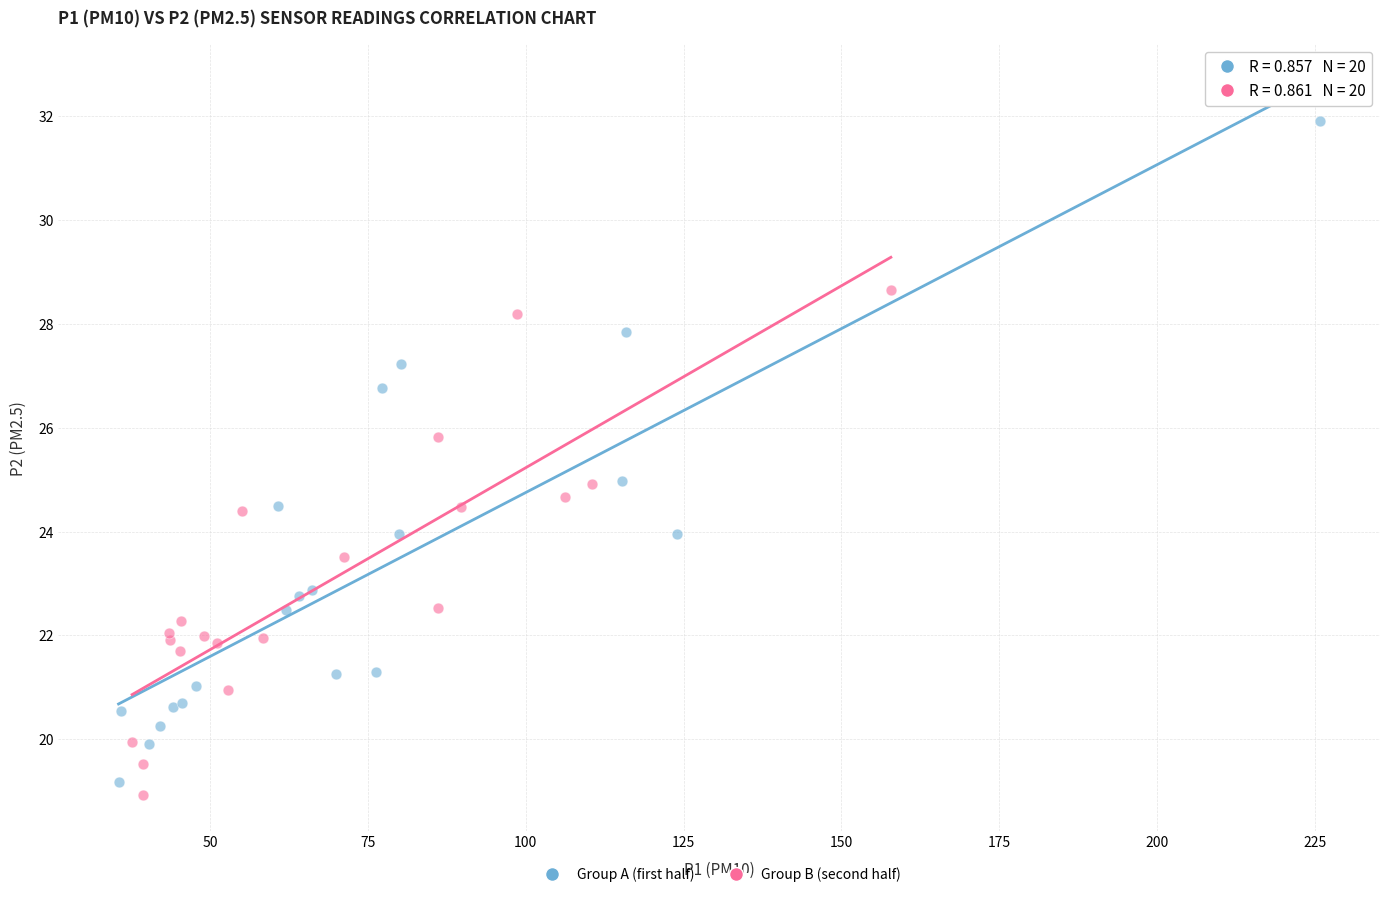

Which series has the largest Y range (max minus min)?

Group A (first half)